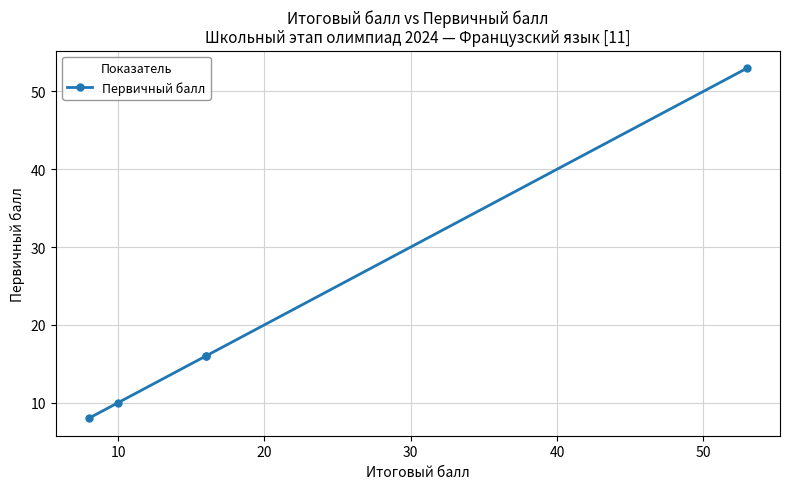

What is the sum of all values?

103